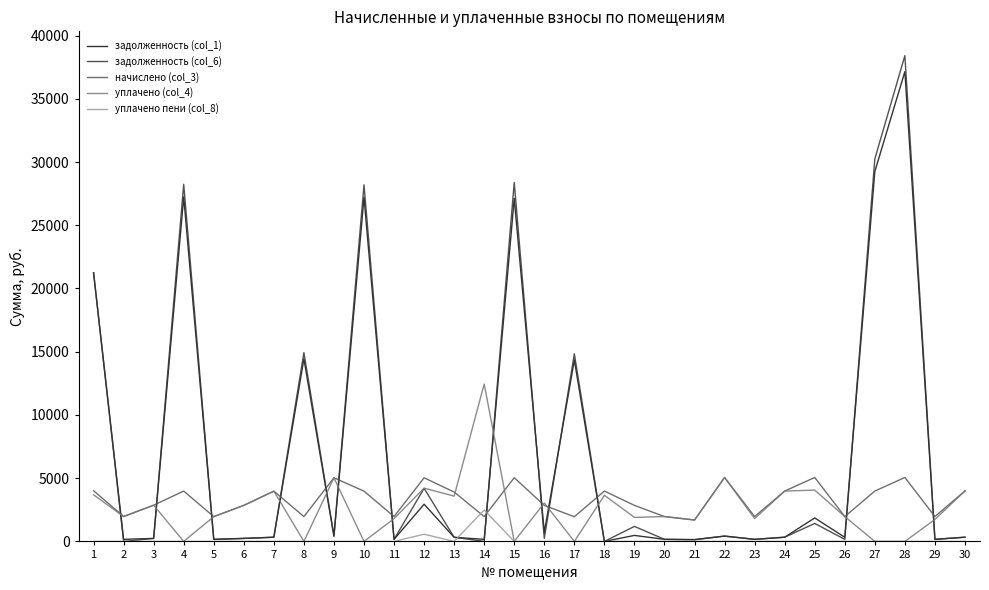

At which category does the chart reach its peak across all series?

28